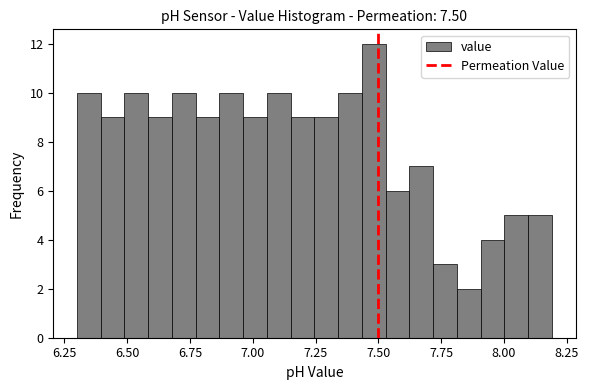

Read against the x-axis, roughly where is the centre of the tallest bar?

7.50